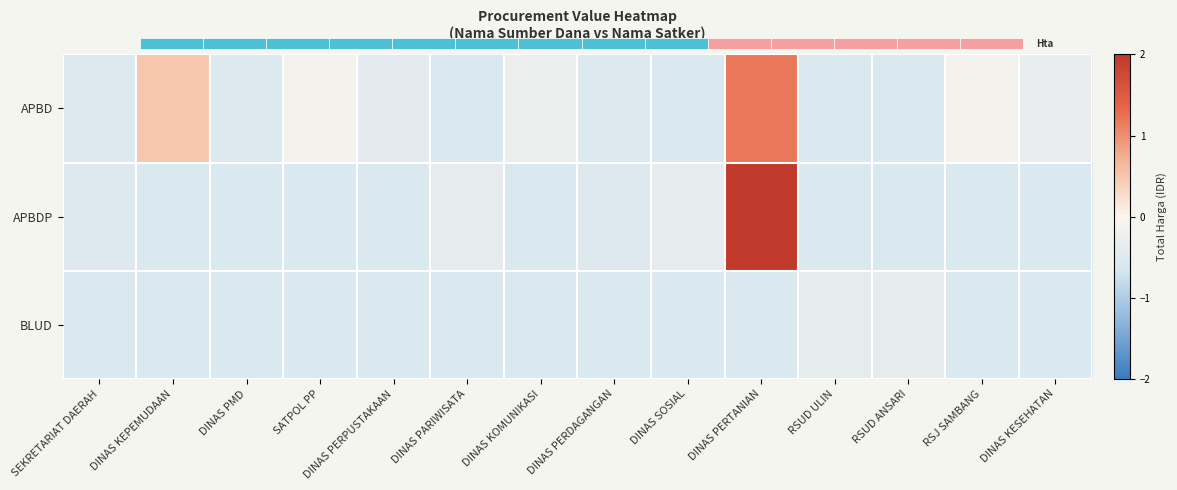

Rank the series at DINAS PERDAGANGAN from highest to lowest value.

APBDP, APBD, BLUD